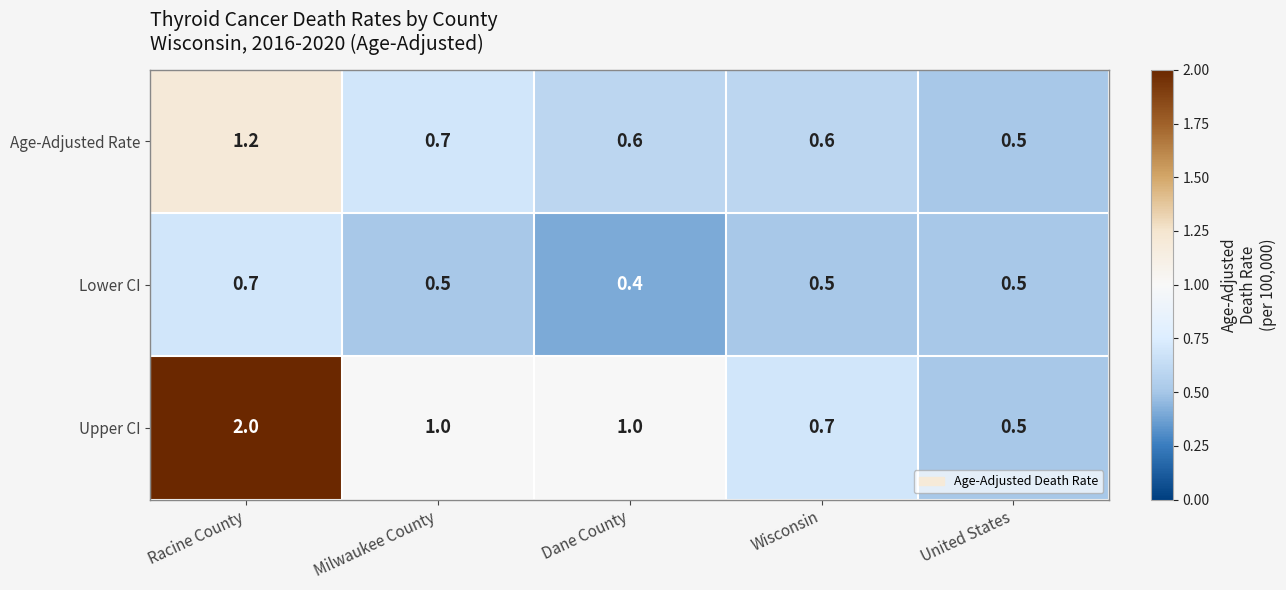

What is the sum of all Age-Adjusted Rate values?

3.6